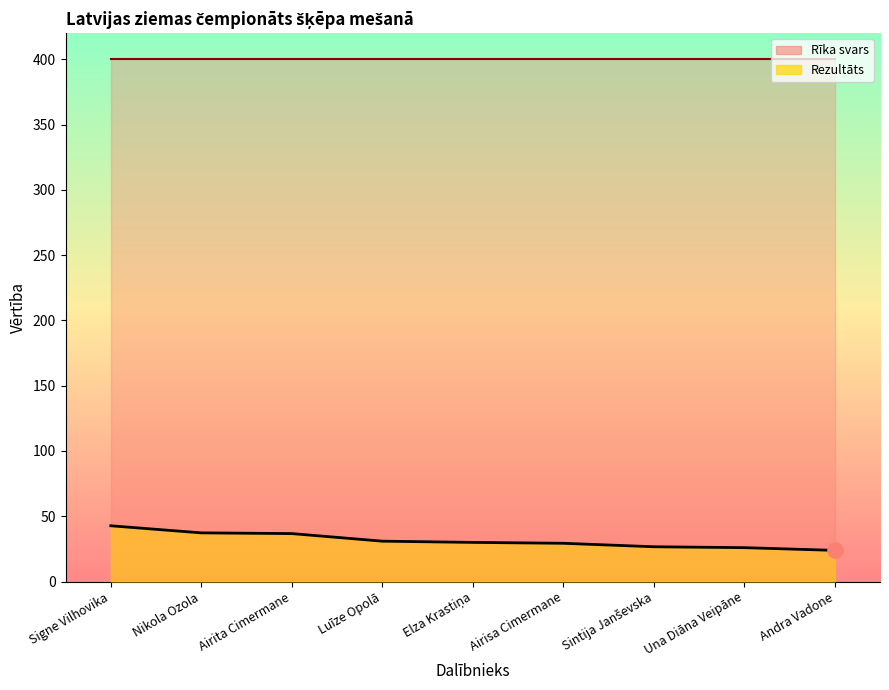

What is the ratio of the value at Elza Krastiņa to the value at Nikola Ozola?

0.8